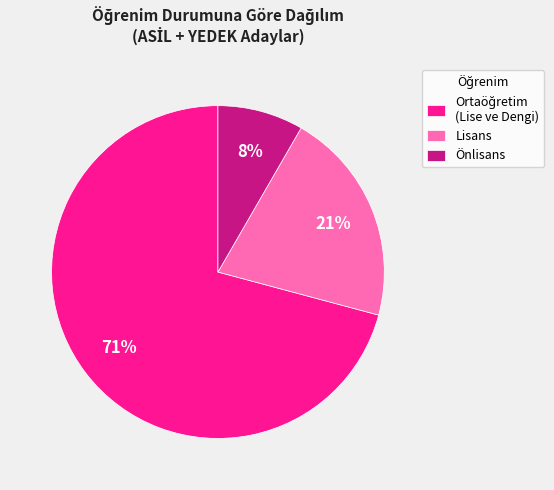

Which has a higher value, Lisans or Önlisans?

Lisans